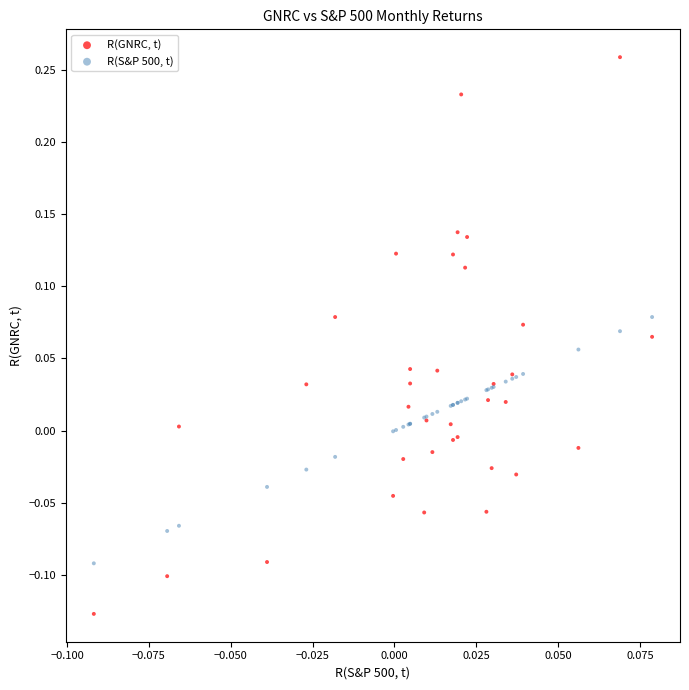

Which series reaches the minimum Y coordinate?

R(GNRC, t)